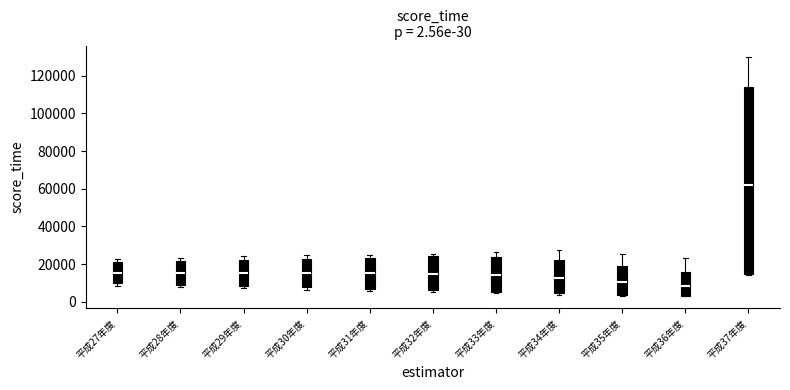

Which box has the highest median line?

平成37年度